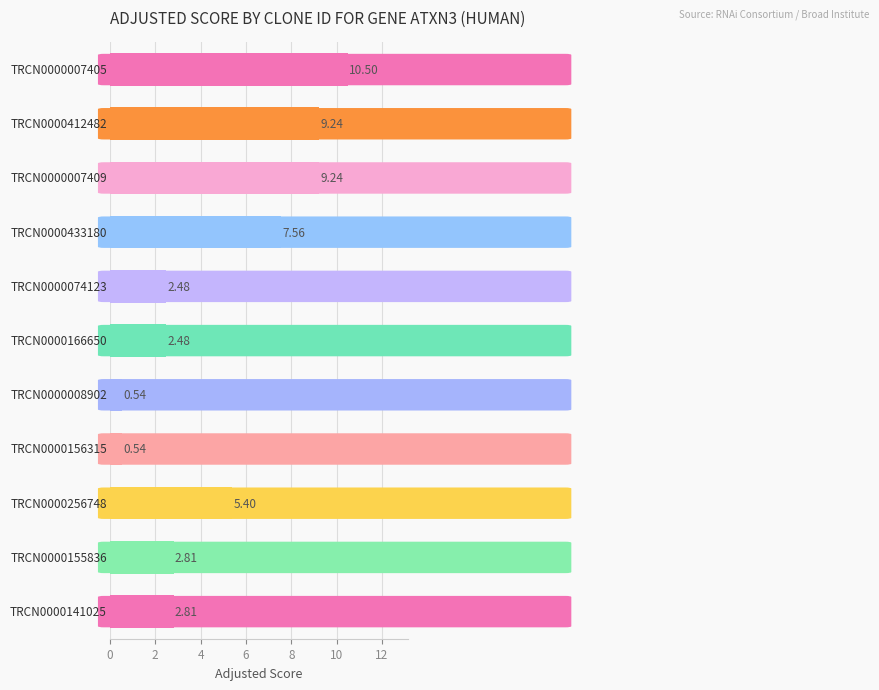

What is the sum of all values?

53.6